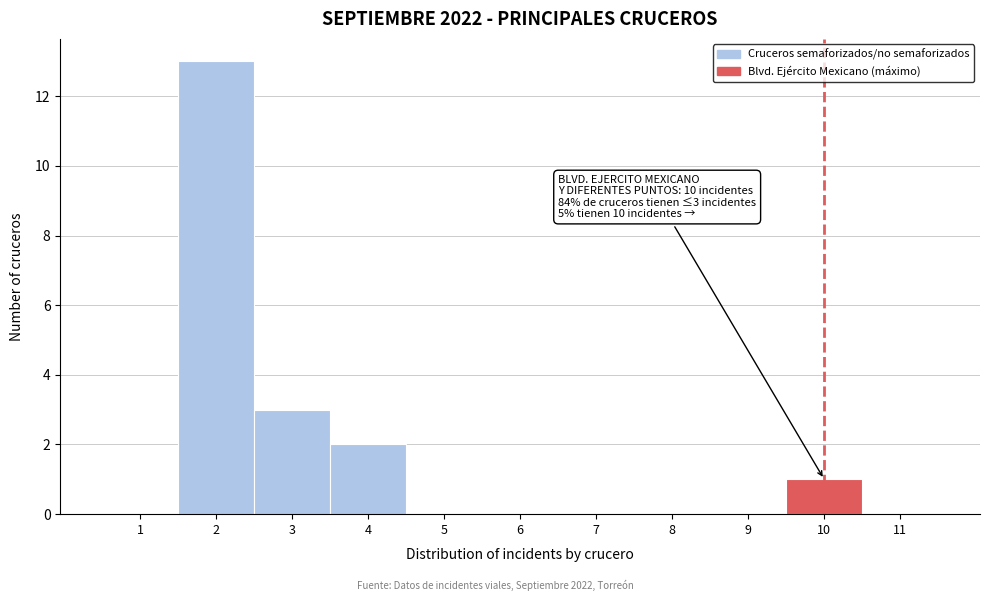

Which range on the x-axis has the tallest bar?

1.5 to 2.5